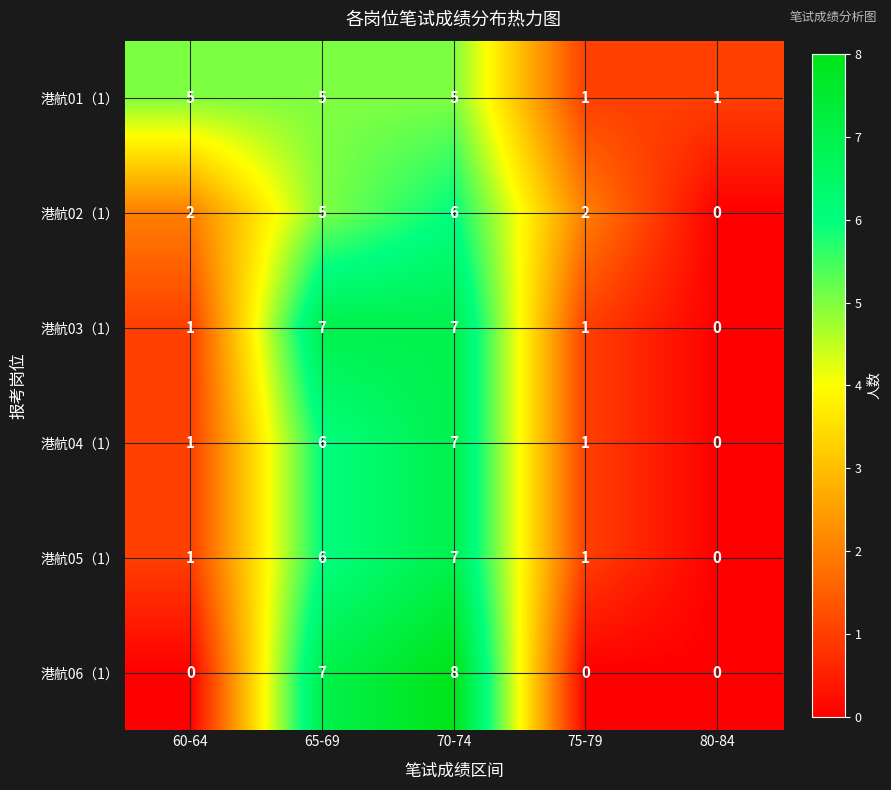

At which category is the sum across all series the highest?

70-74